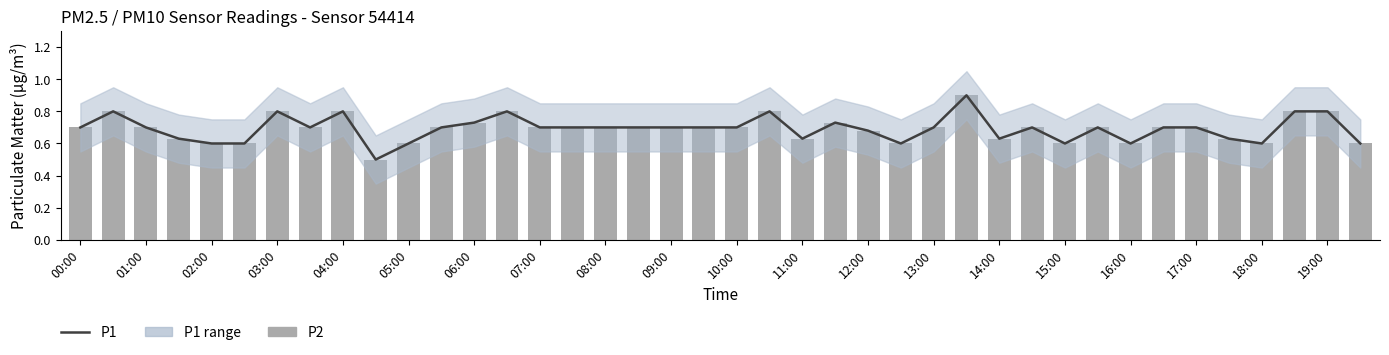

What is the total value across all series at 23?

1.5